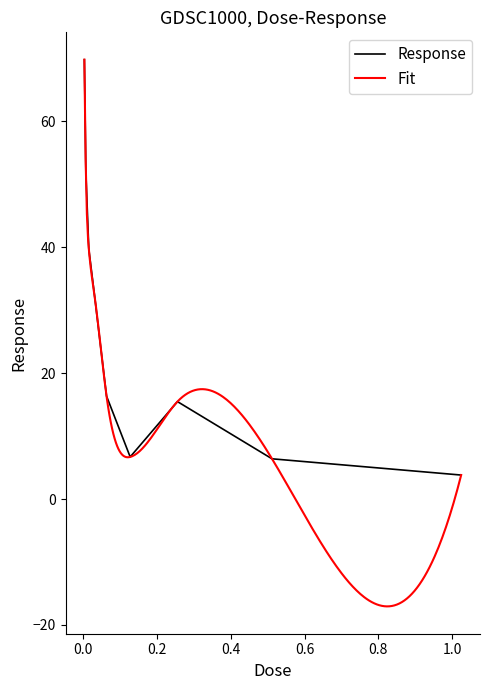

What is the change in value from 0.064 to 0.128?

-9.7